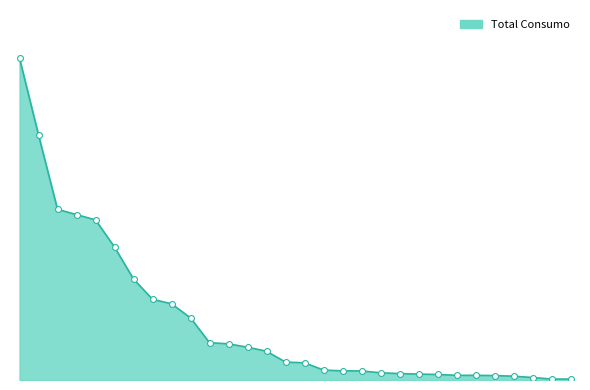

Does the chart have visible grid lines?

No